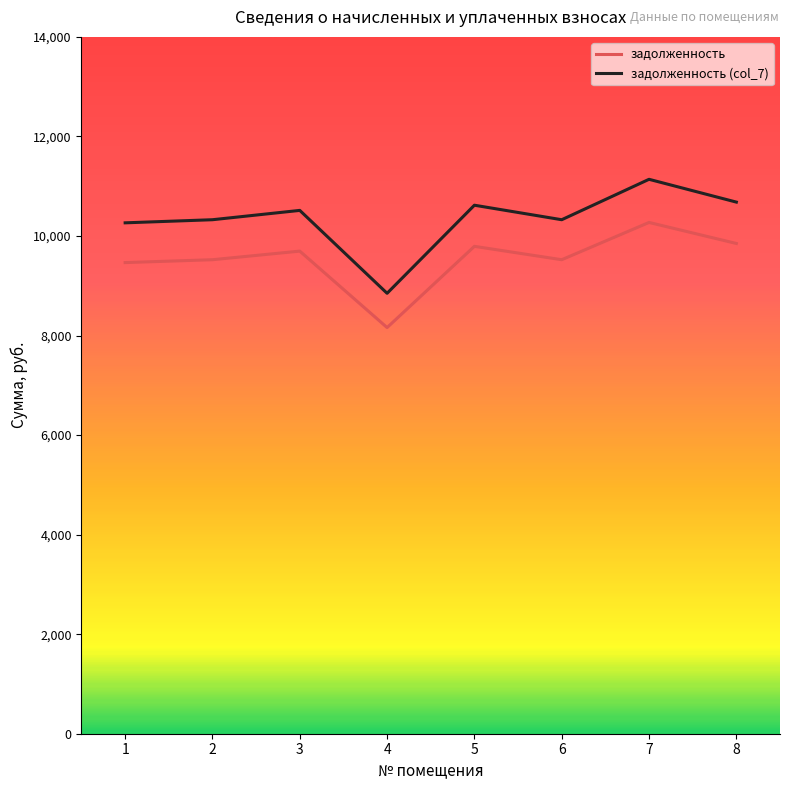

What is the difference between the highest and lowest values at 6?

803.5